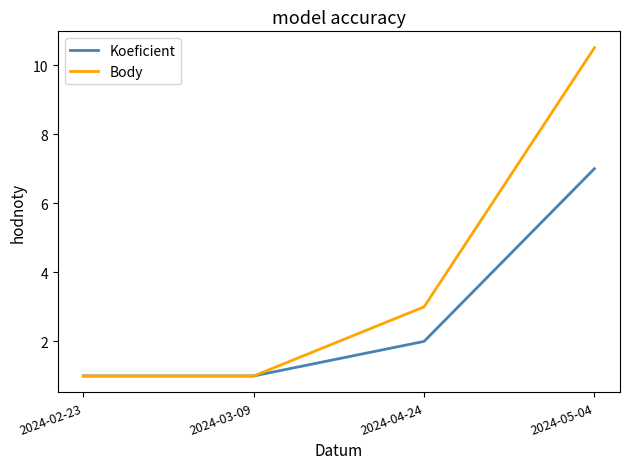

The value of Koeficient at 2024-04-24 is 2.0. True or false?

True